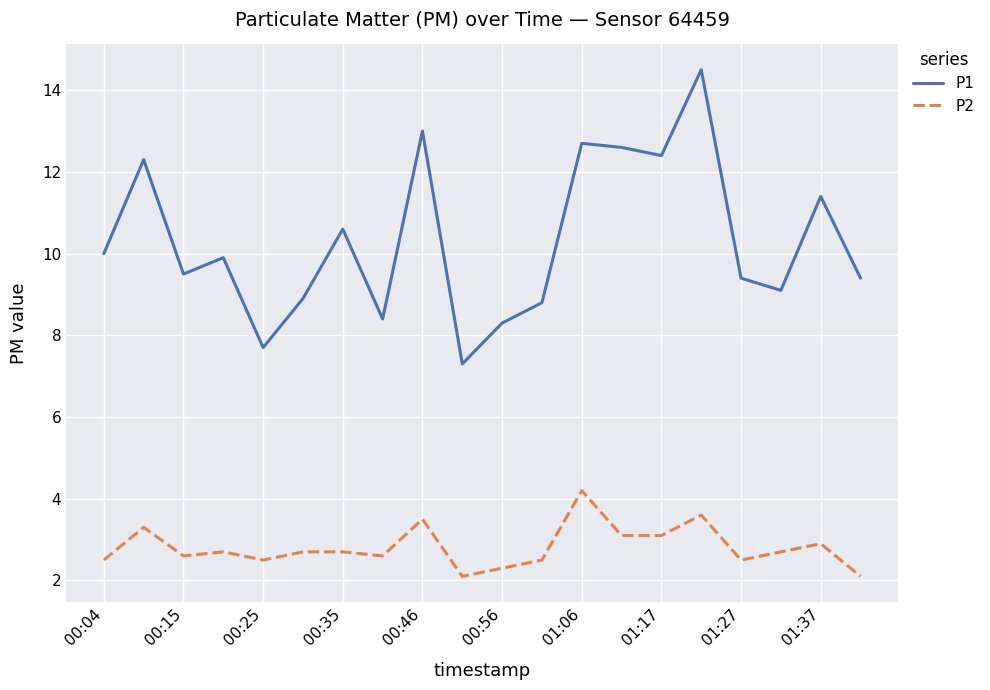

What is the highest value of the P1 series?

14.5